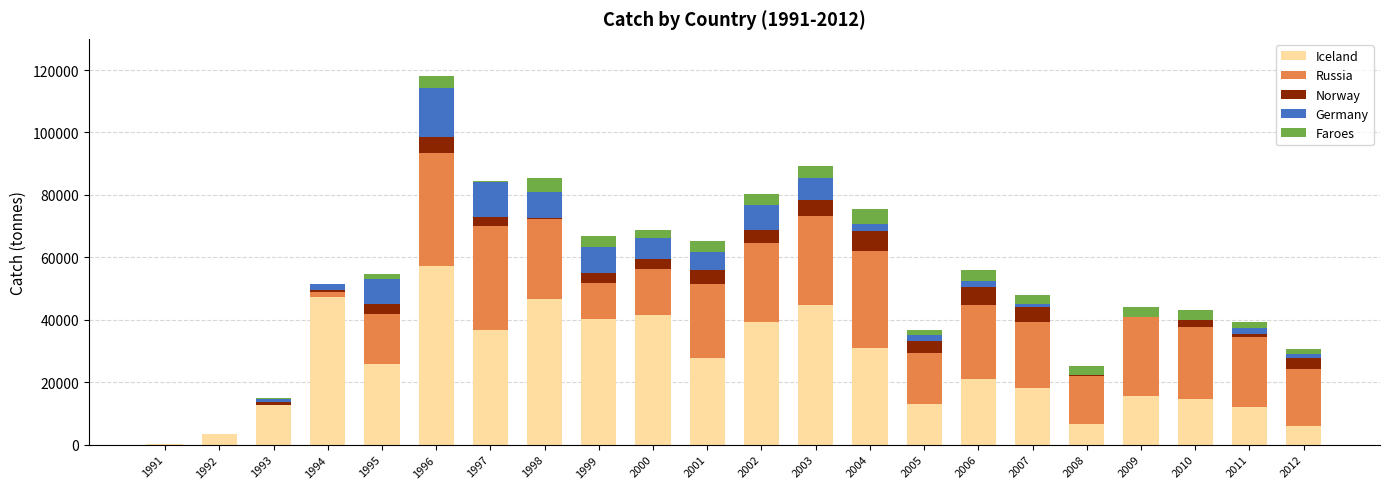

The value of Iceland at 1995 is 16323. True or false?

False